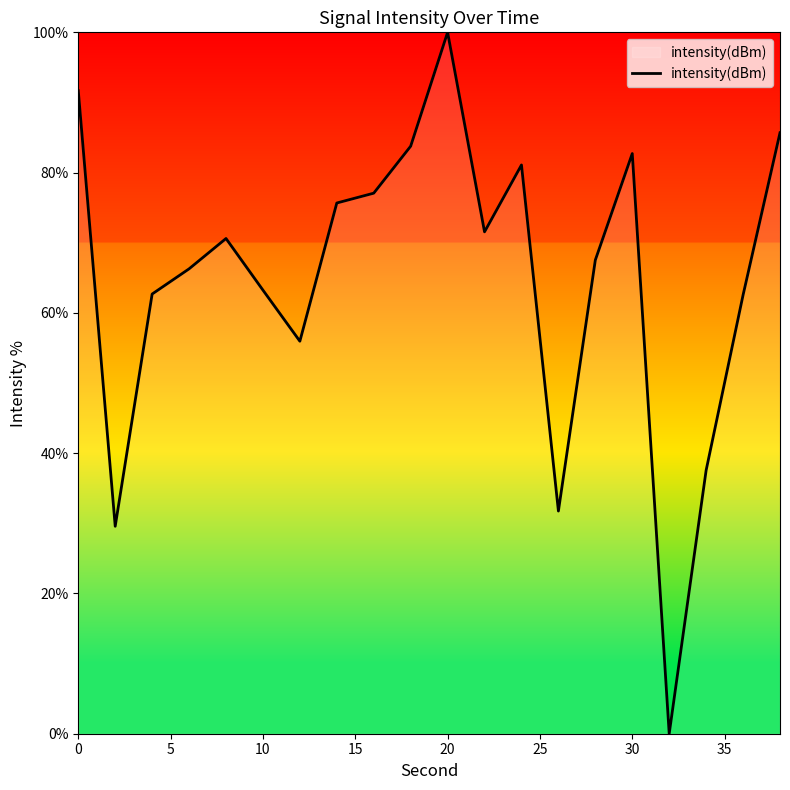

What is the average value?

64.8